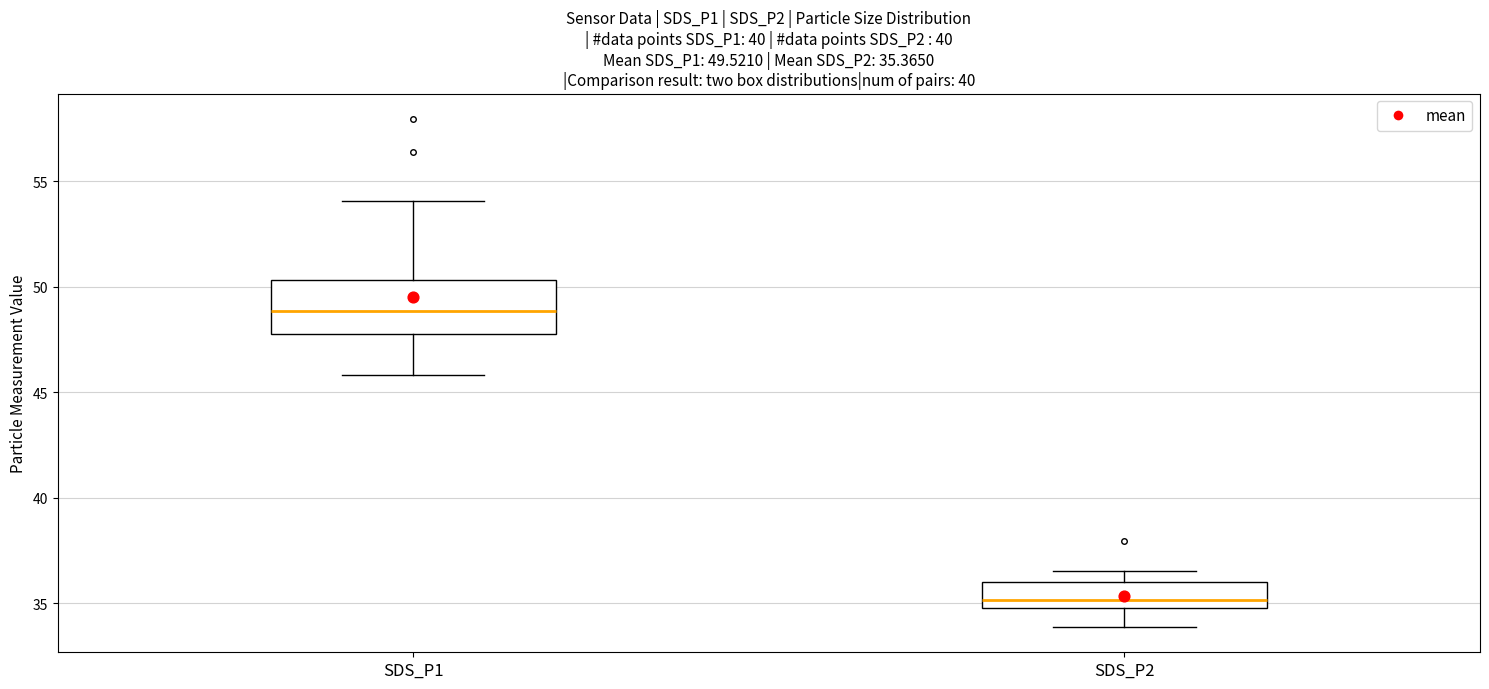

Which box is the tallest, from its lower edge to its upper edge?

SDS_P1